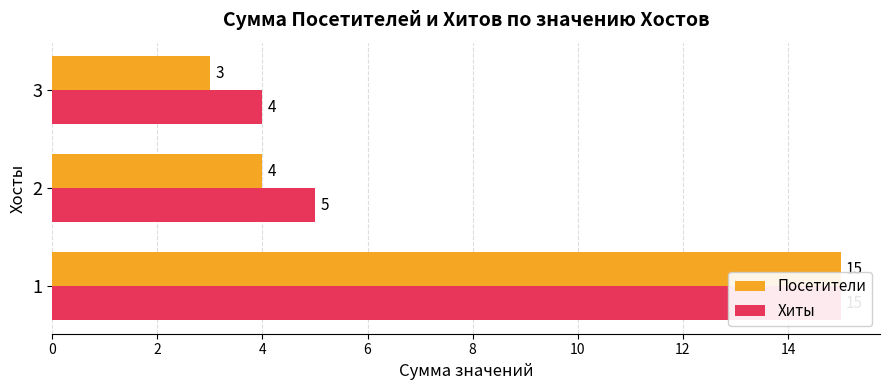

What are all the series names shown in the legend?

Посетители, Хиты